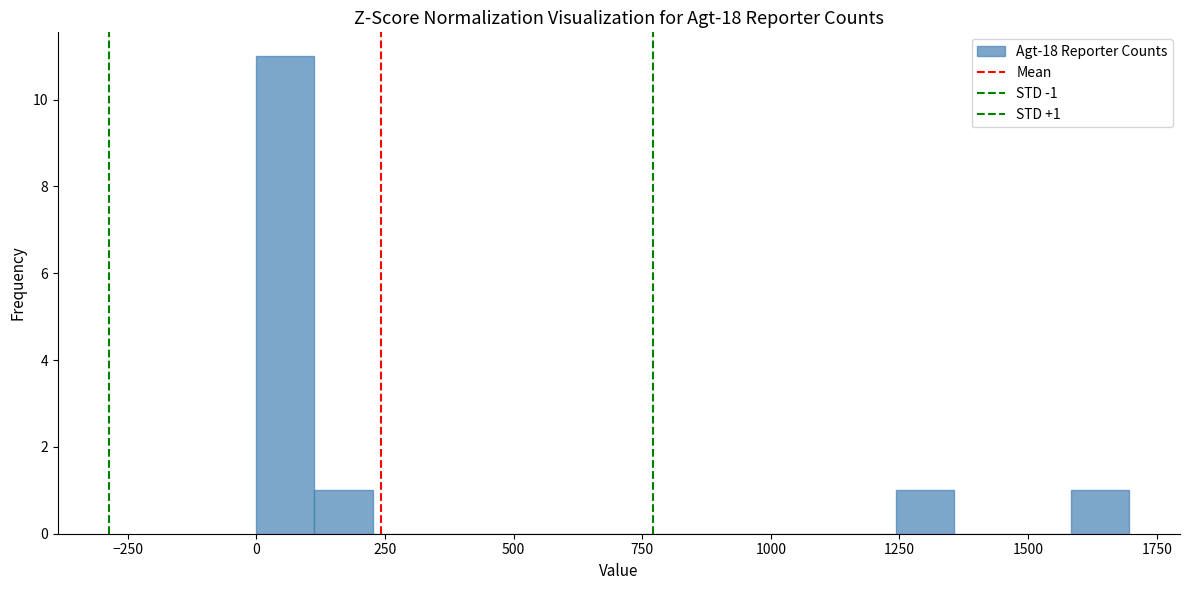

Around what value on the x-axis is the tallest bar? Give the approximate position of its centre, as read against the axis.

50